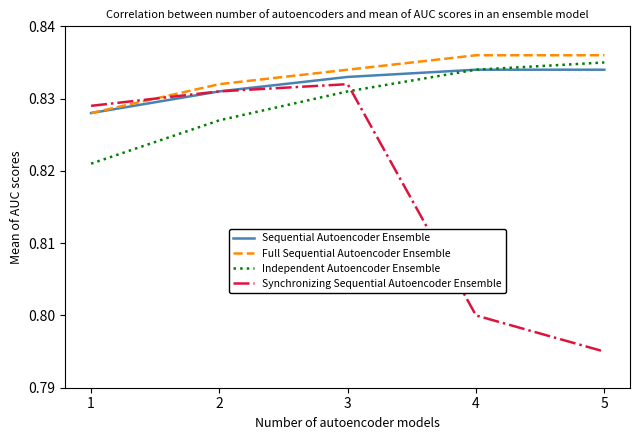

Where do Synchronizing Sequential Autoencoder Ensemble and Independent Autoencoder Ensemble first cross each other?

3 and 4